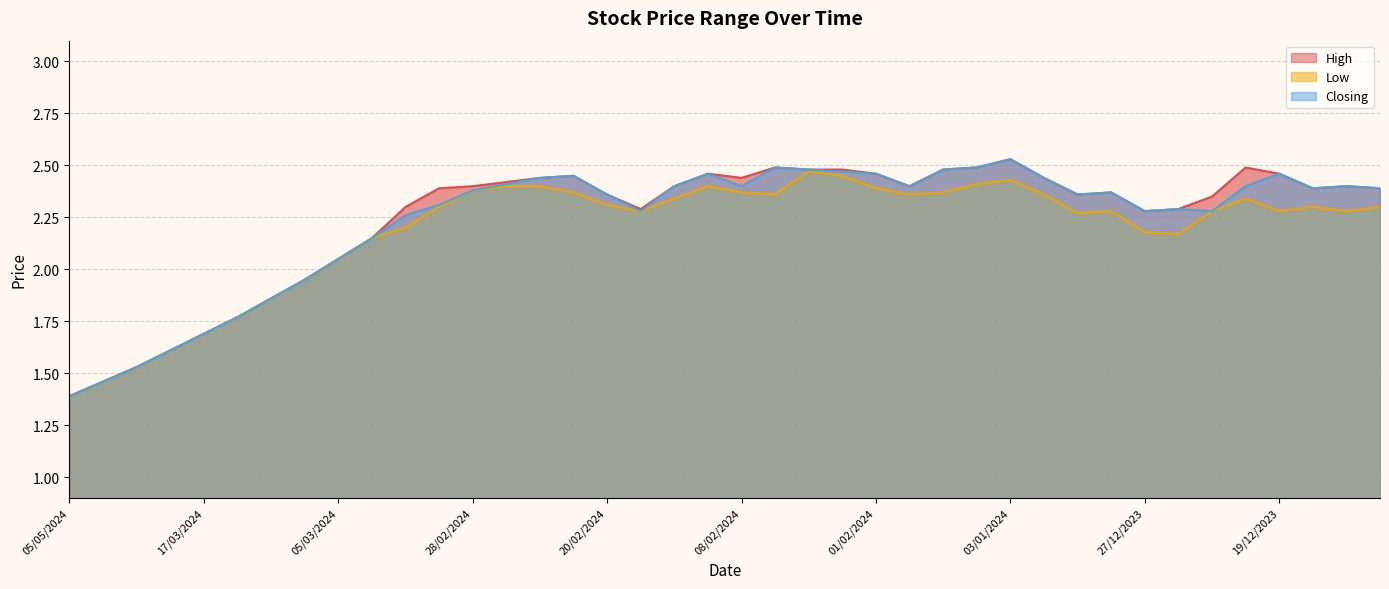

Rank the categories by Low value from lowest to highest.

05/05/2024, 01/05/2024, 30/04/2024, 28/04/2024, 17/03/2024, 14/03/2024, 12/03/2024, 10/03/2024, 05/03/2024, 04/03/2024, 26/12/2023, 27/12/2023, 03/03/2024, 31/12/2023, 19/02/2024, 28/12/2023, 24/12/2023, 19/12/2023, 04/12/2023, 29/02/2024, 17/12/2023, 21/11/2023, 20/02/2024, 18/02/2024, 20/12/2023, 06/02/2024, 24/01/2024, 02/01/2024, 25/02/2024, 08/02/2024, 11/01/2024, 28/02/2024, 01/02/2024, 27/02/2024, 26/02/2024, 11/02/2024, 10/01/2024, 03/01/2024, 04/02/2024, 05/02/2024